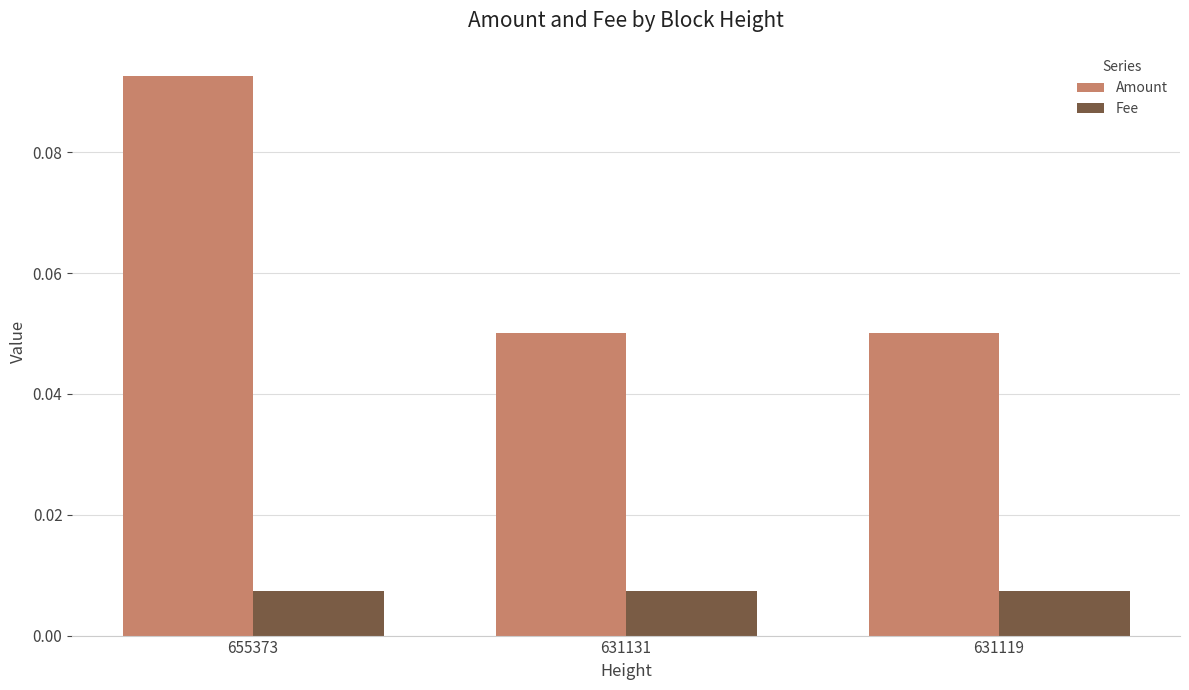

Which series has the widest spread of values?

Amount